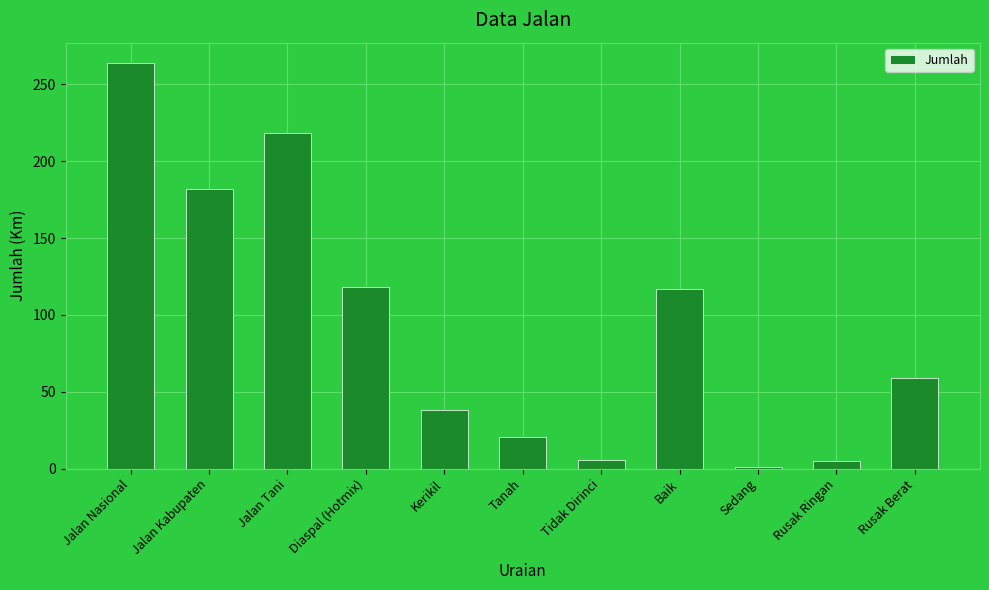

Are the bars grouped side by side (vs. stacked)?

No